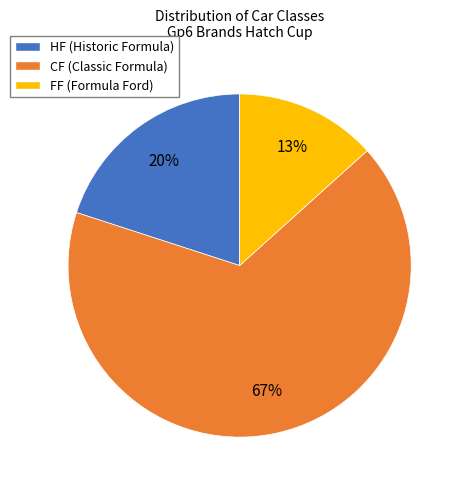

Which slice is the largest?

CF